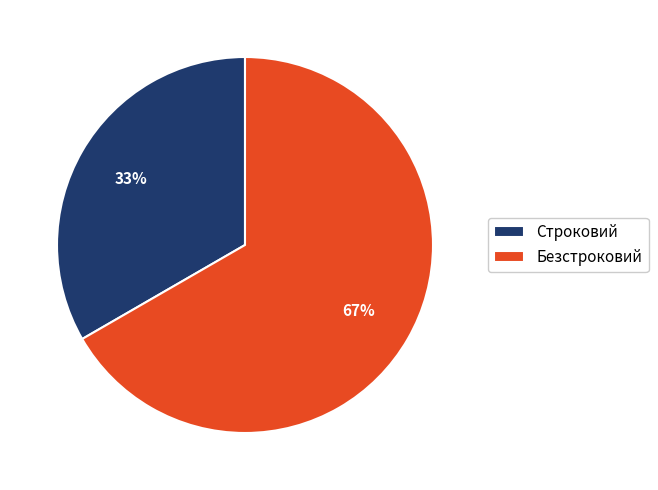

Between Безстроковий and Строковий, which is larger?

Безстроковий